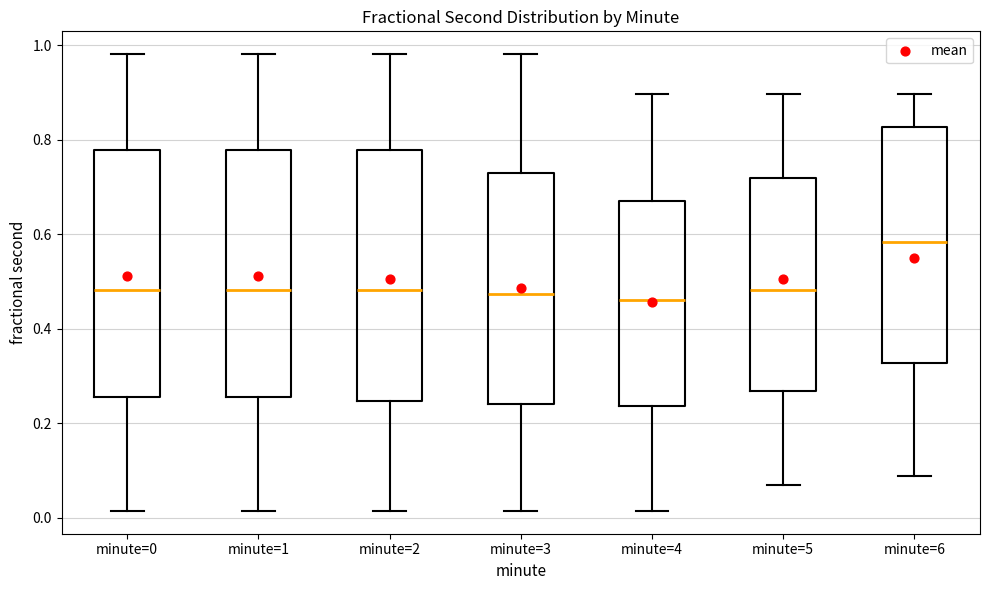

Where is the upper edge of the box for minute=4 on the y-axis? The values are not printed on the chart, so give them approximately, as read against the axis.

0.68